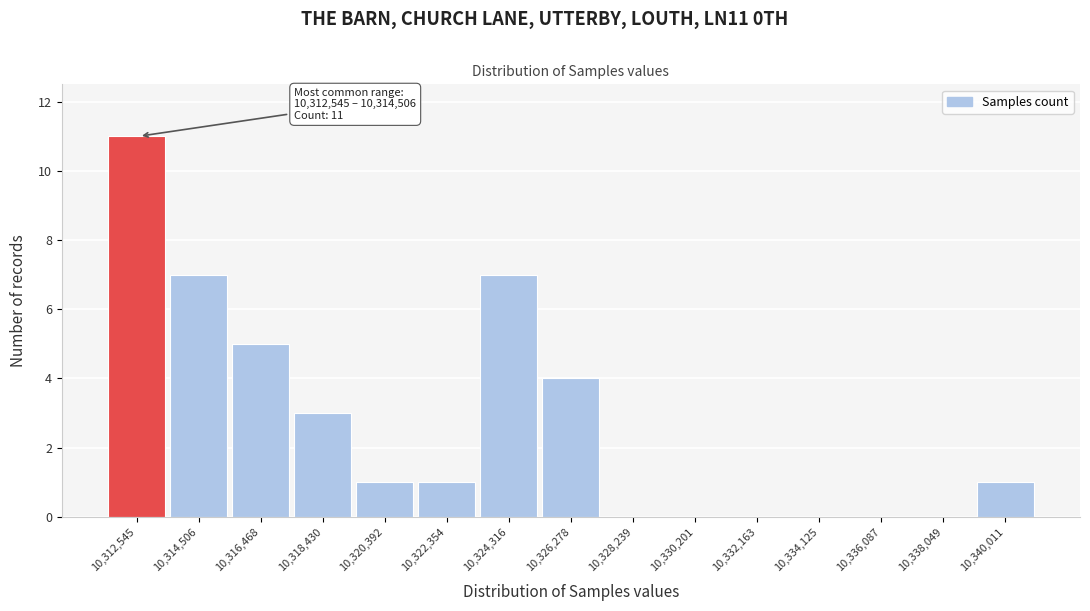

Reading left to right, what are all the values shown in this chart?

10,312,545=11	10,314,506=7	10,316,468=5	10,318,430=3	10,320,392=1	10,322,354=1	10,324,316=7	10,326,278=4	10,328,239=0	10,330,201=0	10,332,163=0	10,334,125=0	10,336,087=0	10,338,049=0	10,340,011=1